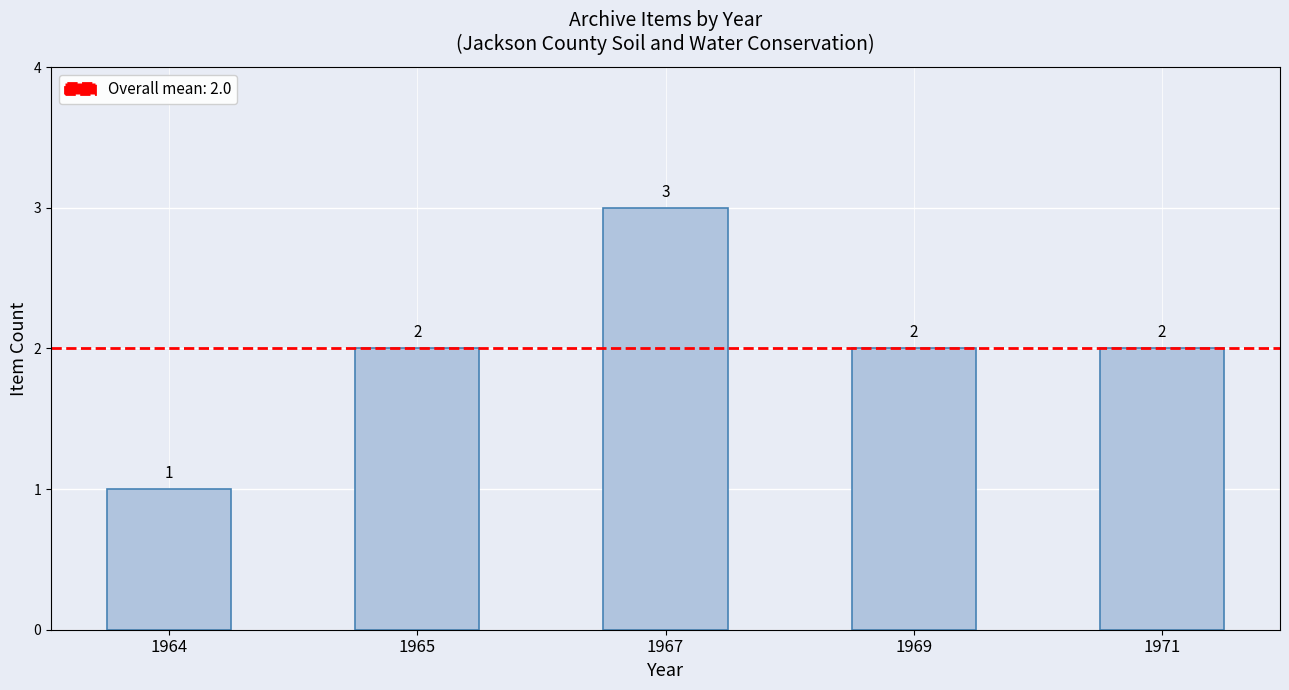

Approximately how many times larger is the value at 1967 compared to 1965?

1.5